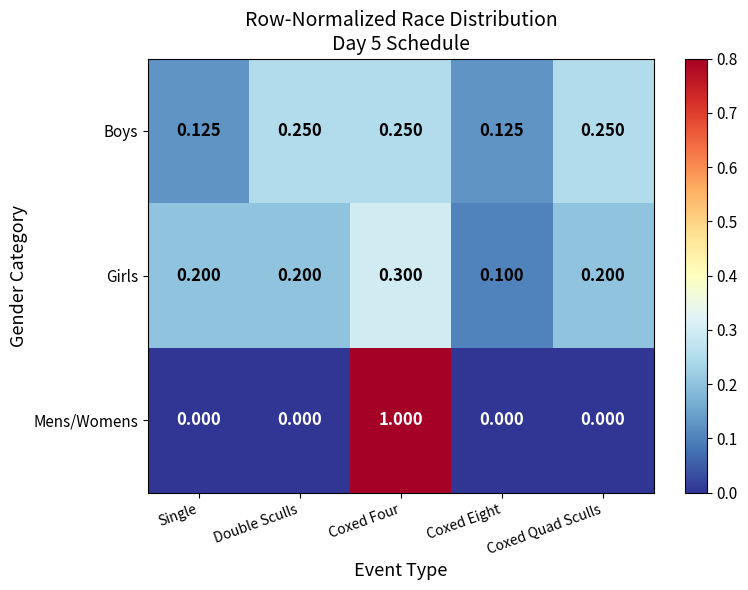

Which series has the widest spread of values?

Mens/Womens